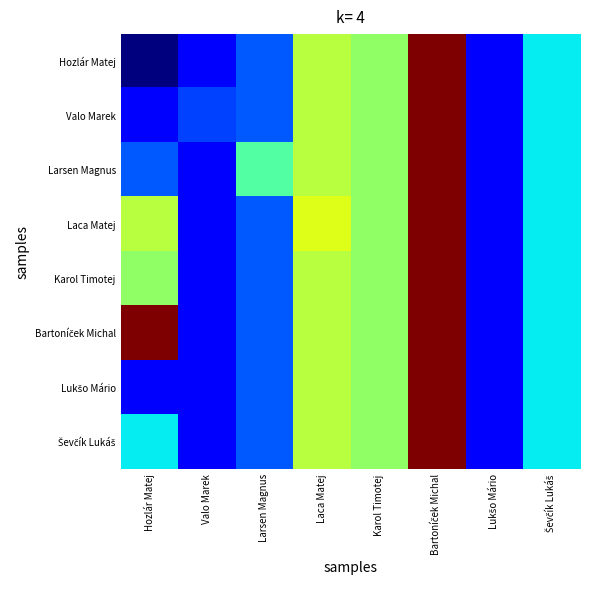

Rank the series at Valo Marek from lowest to highest value.

Hozlár Matej, Larsen Magnus, Laca Matej, Karol Timotej, Bartoníček Michal, Lukšo Mário, Ševčík Lukáš, Valo Marek